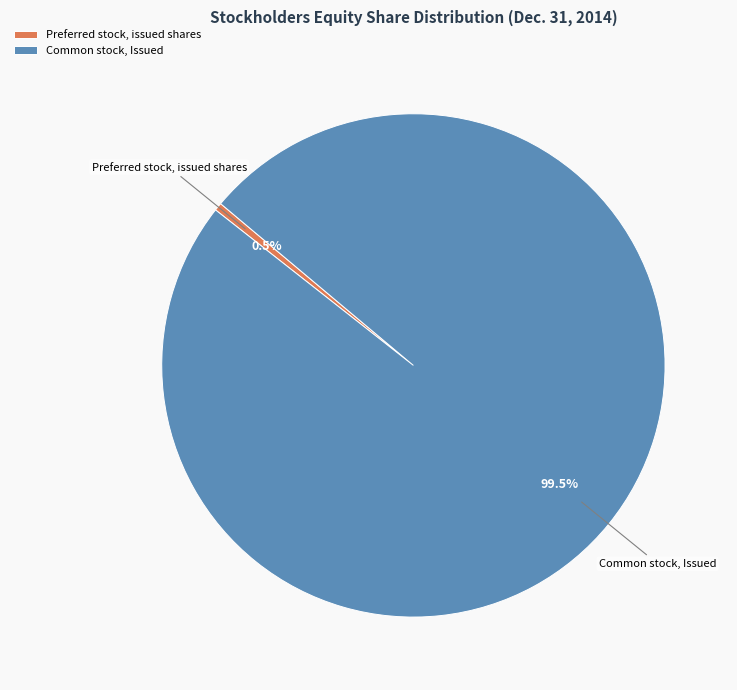

Which slice is the largest?

Common stock, Issued